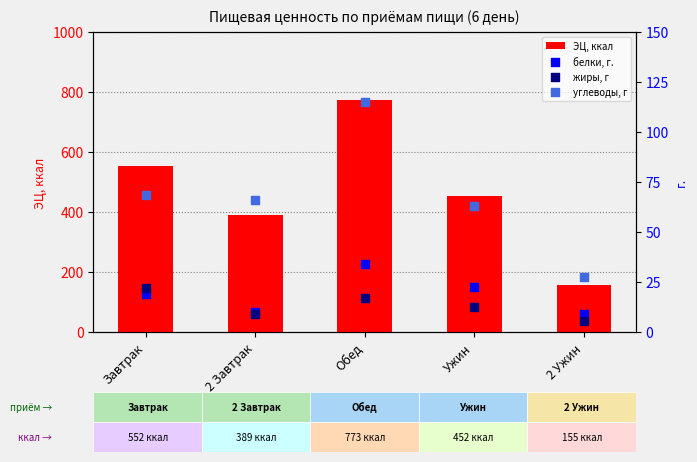

What are all the series names shown in the legend?

ЭЦ, ккал, белки, г., жиры, г, углеводы, г